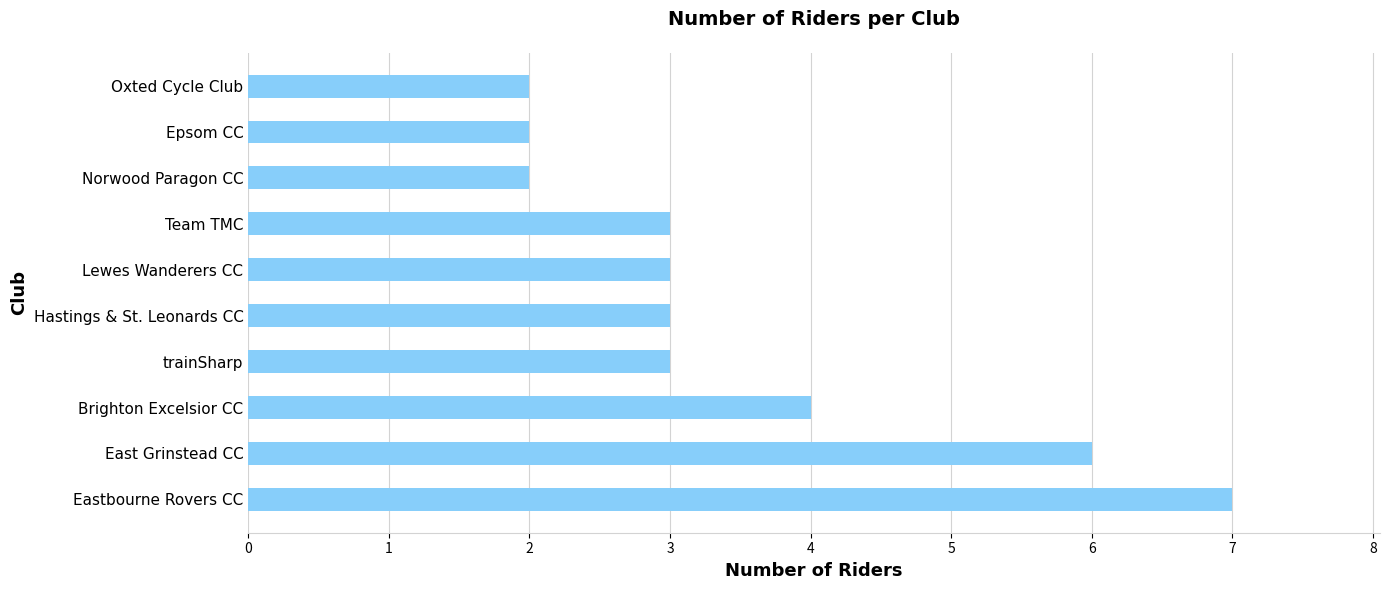

What value does the data have at Hastings & St. Leonards CC?

3